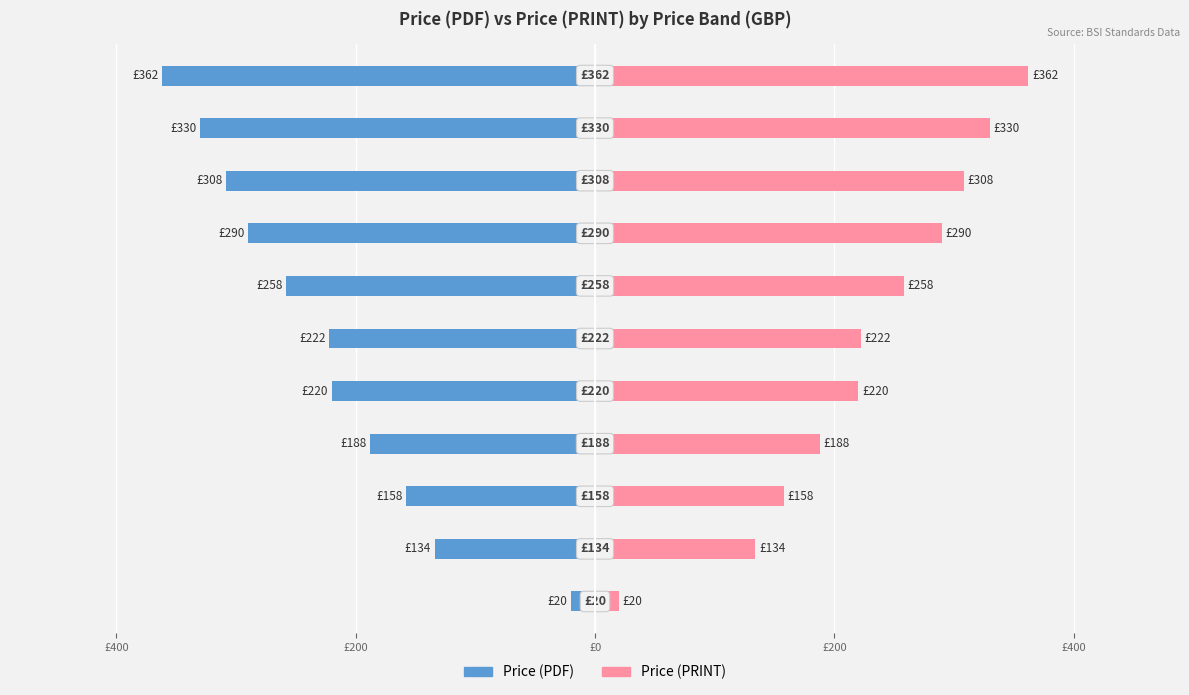

Rank the series at £200 from highest to lowest value.

Price (PRINT), Price (PDF)